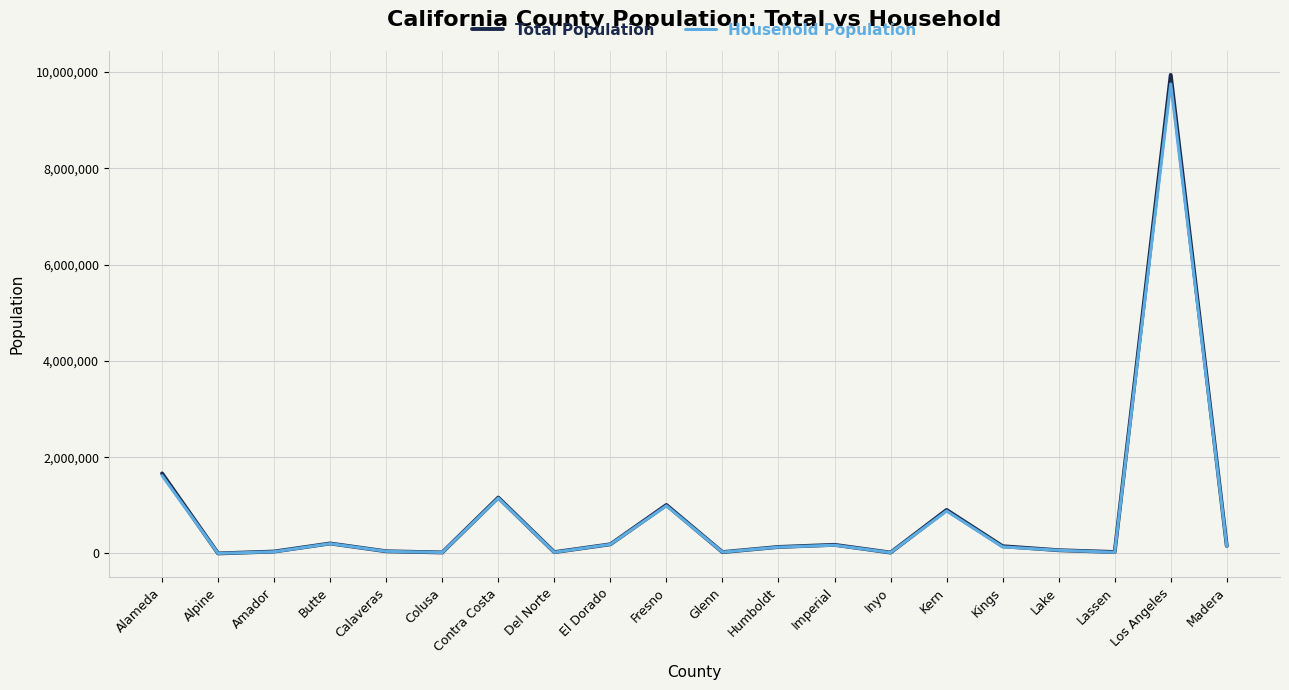

At which category is the sum across all series the highest?

Los Angeles